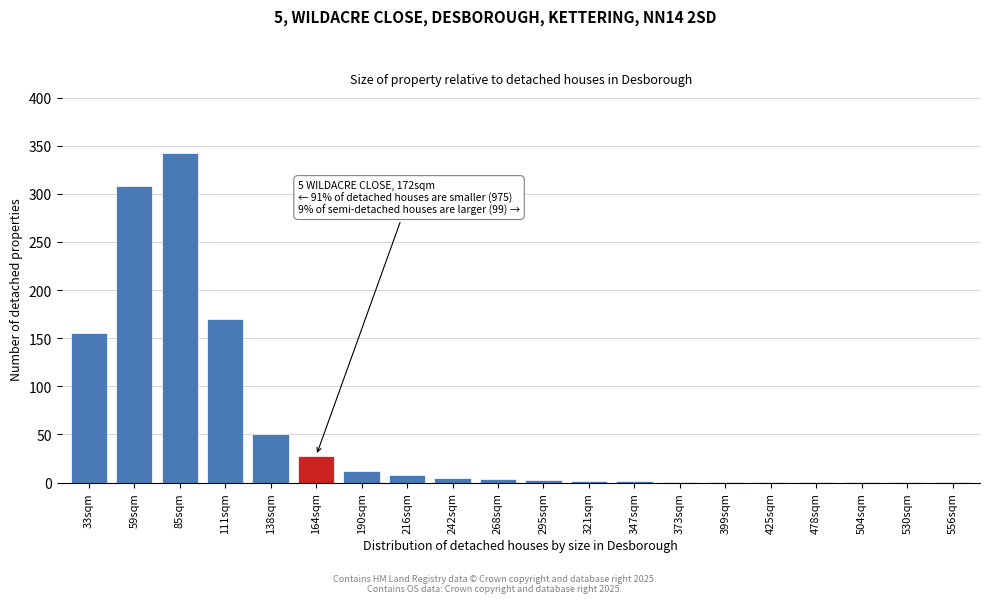

What is the sum of all values?

1096